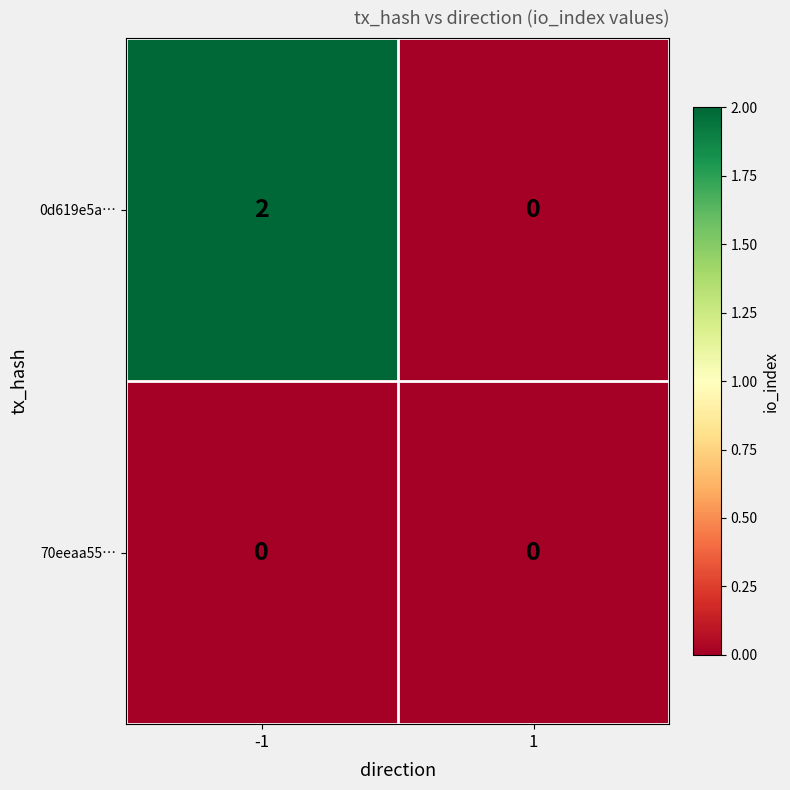

At which category is the sum across all series the highest?

-1